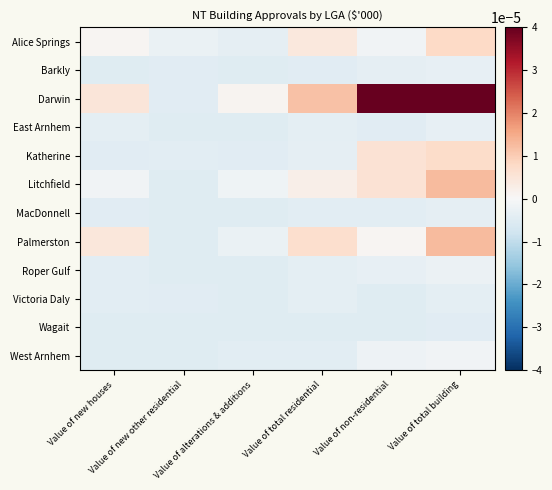

Rank the series at Value of non-residential from highest to lowest value.

Darwin, Katherine, Litchfield, Palmerston, Alice Springs, West Arnhem, Roper Gulf, Barkly, MacDonnell, East Arnhem, Wagait, Victoria Daly